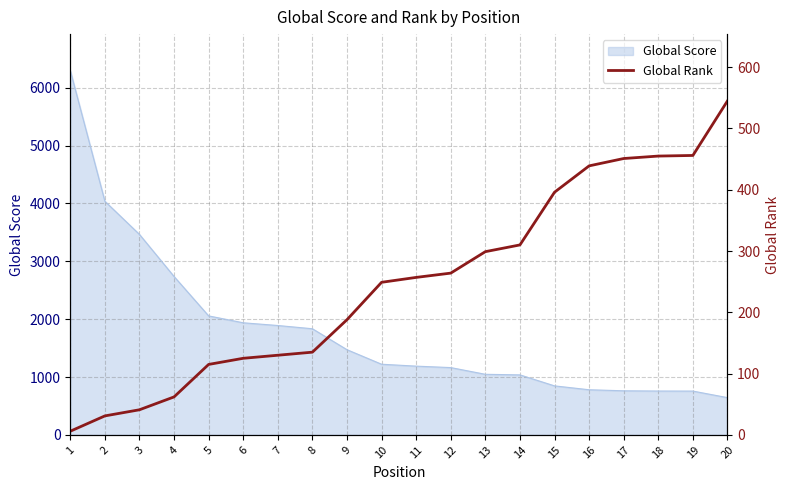

What is the lowest value of the Global Score series?

644